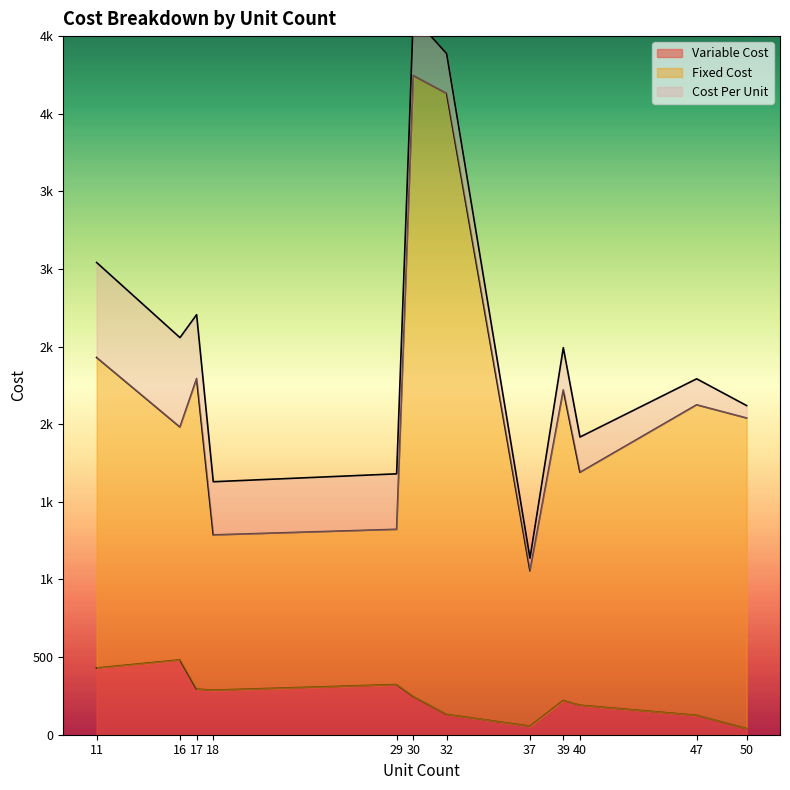

What value does the Cost Per Unit series have at 17?

411.6